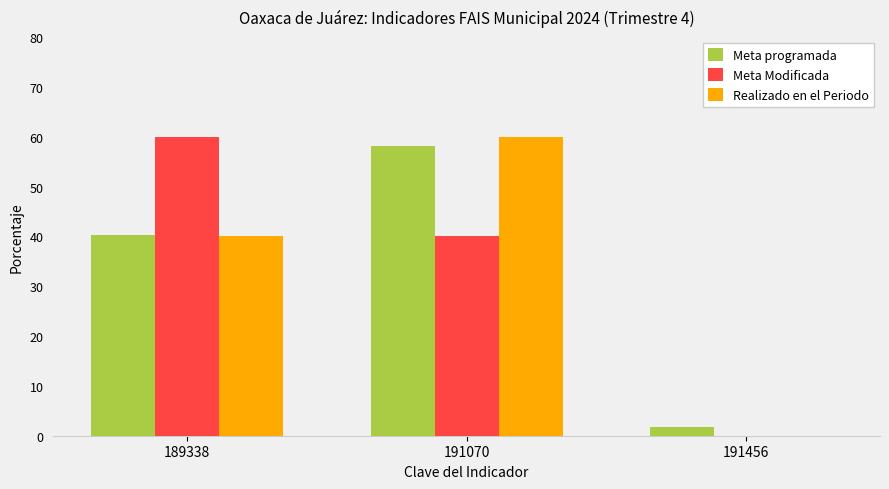

What is the average value of the Meta Modificada series?

33.3